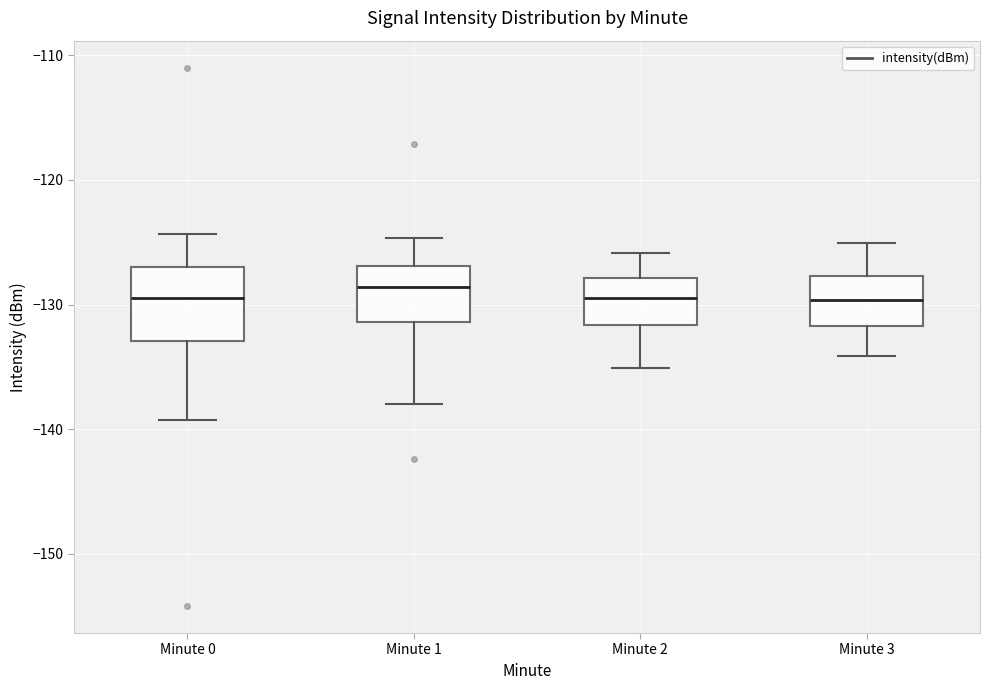

Reading left to right, transcribe this box plot: for each box, give where its median line is, the range the box spans, and where its two whiskers end, as read against the y-axis. The values are not printed on the chart, so give them approximately, as read against the axis.

Minute 0: median -129, box -133 to -127, whiskers -139 to -124
Minute 1: median -129, box -131 to -127, whiskers -138 to -125
Minute 2: median -129, box -132 to -128, whiskers -135 to -126
Minute 3: median -130, box -132 to -128, whiskers -134 to -125